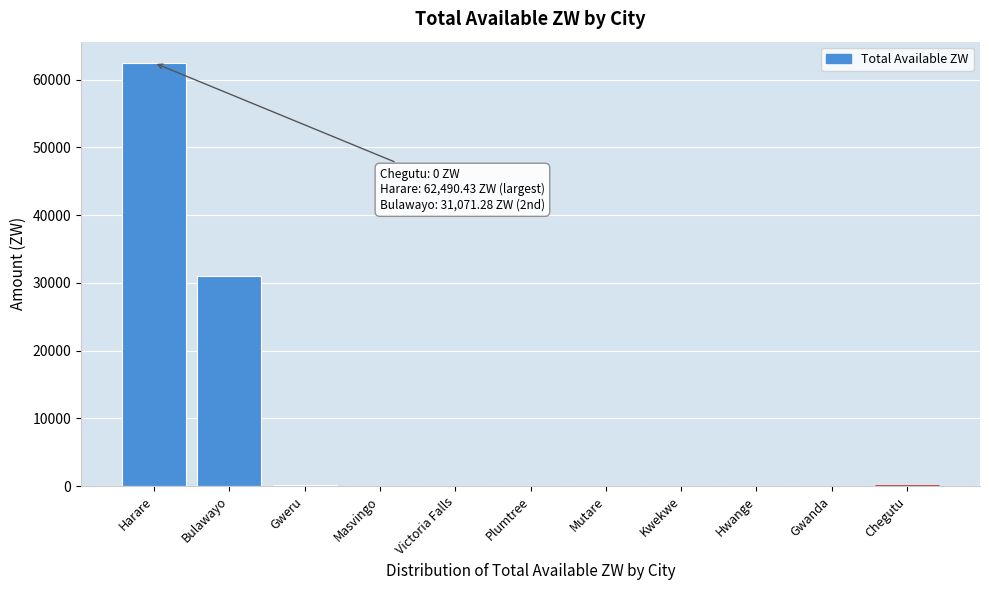

The value at Mutare is 0.0. True or false?

True